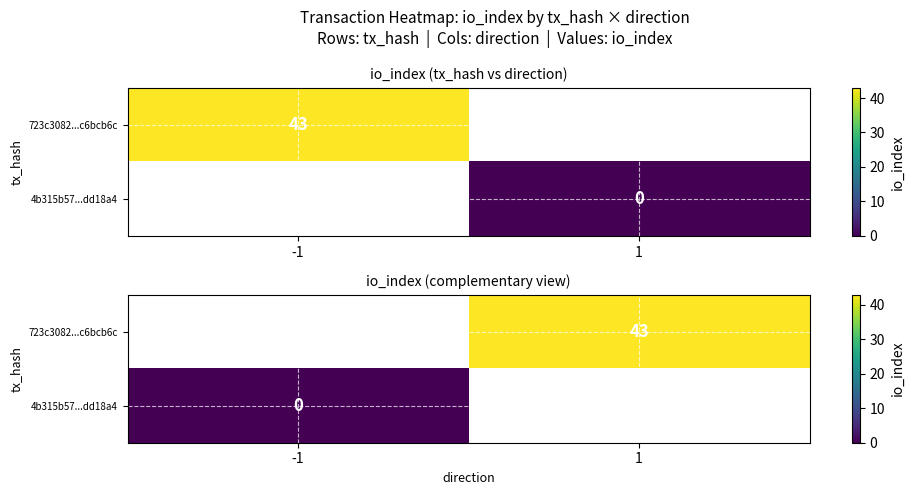

Which series has the largest range (max minus min)?

4b315b57...dd18a4